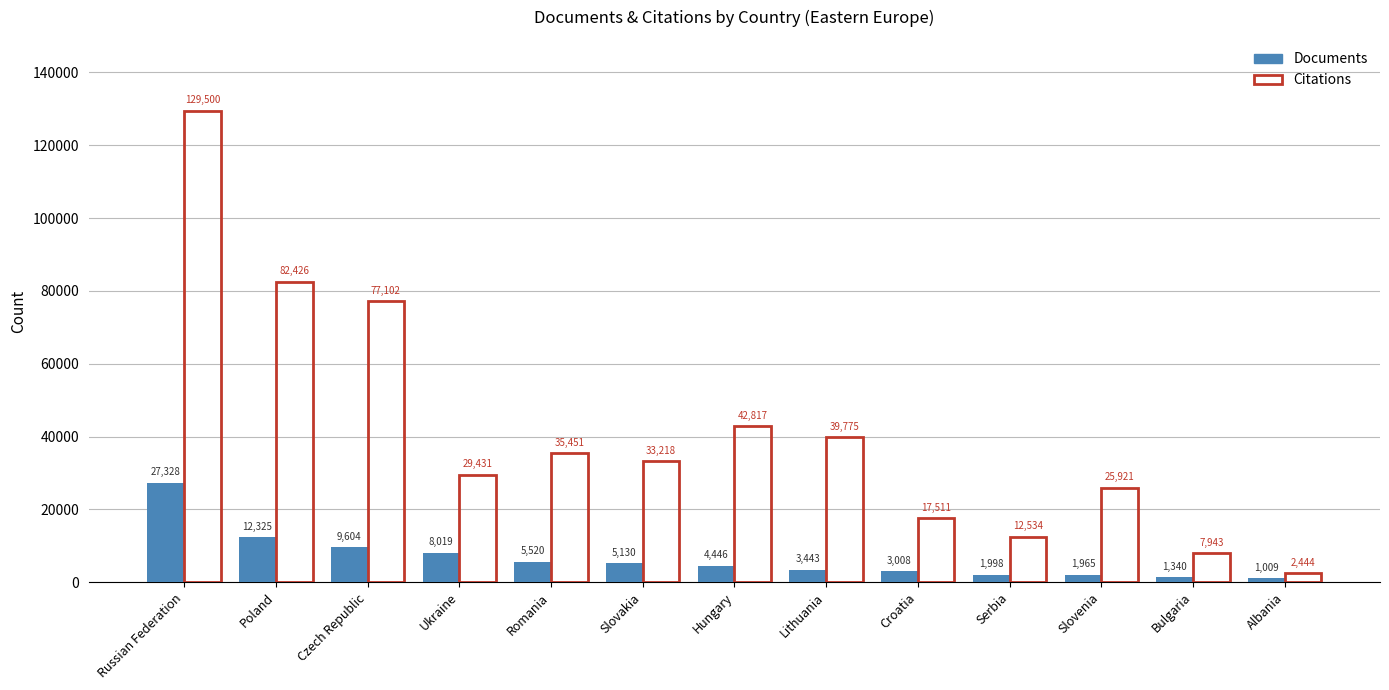

True or false: Citations has a value of 12534 at Serbia.

True